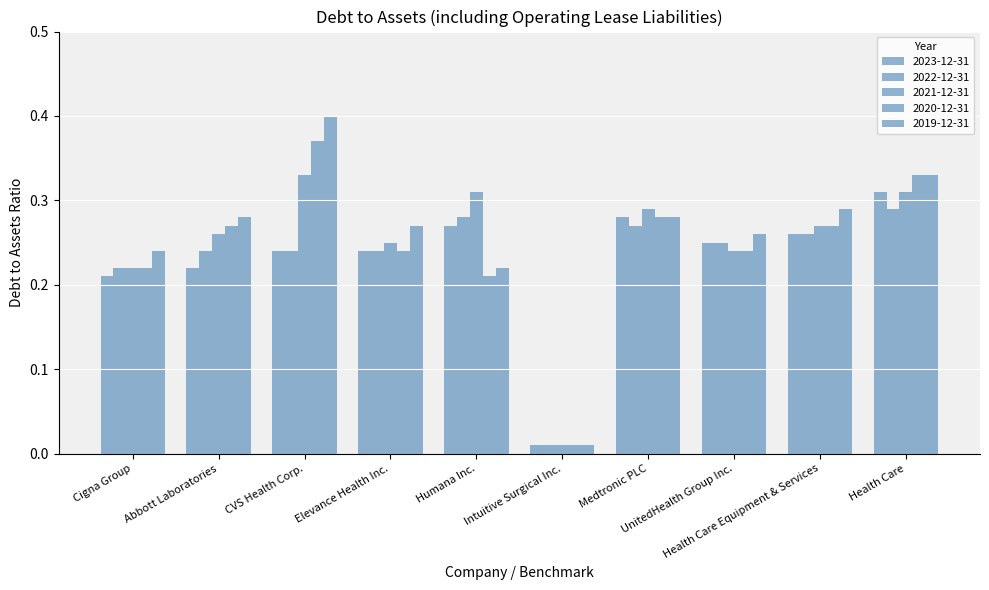

Reading right to left, transcribe all the data shown in this chart.

2023-12-31: 0.3	0.3	0.2	0.3	0.0	0.3	0.2	0.2	0.2	0.2
2022-12-31: 0.3	0.3	0.2	0.3	0.0	0.3	0.2	0.2	0.2	0.2
2021-12-31: 0.3	0.3	0.2	0.3	0.0	0.3	0.2	0.3	0.3	0.2
2020-12-31: 0.3	0.3	0.2	0.3	0.0	0.2	0.2	0.4	0.3	0.2
2019-12-31: 0.3	0.3	0.3	0.3	0.0	0.2	0.3	0.4	0.3	0.2